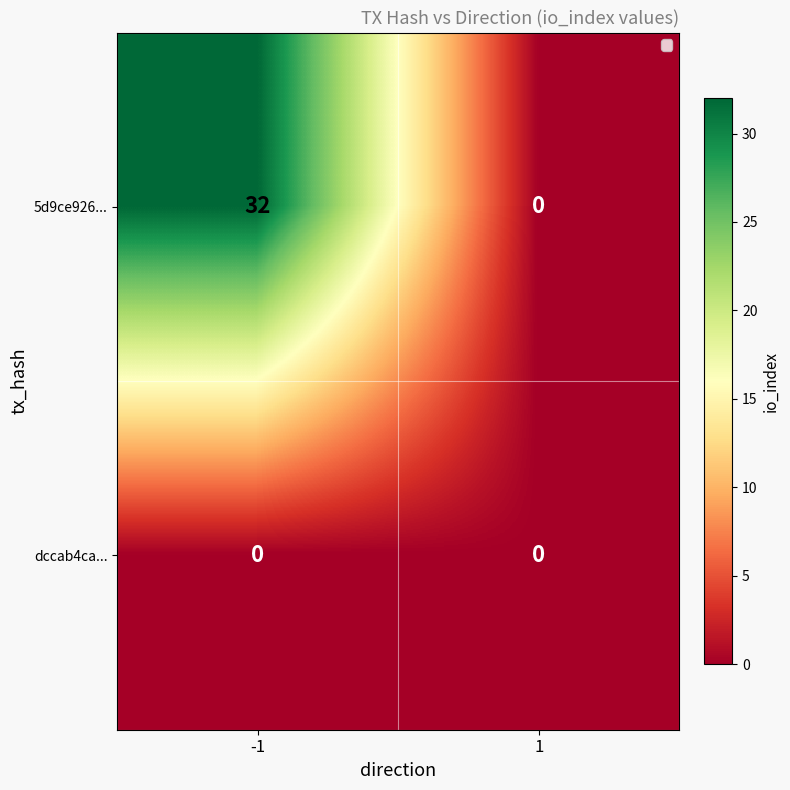

At which category is the sum across all series the highest?

-1